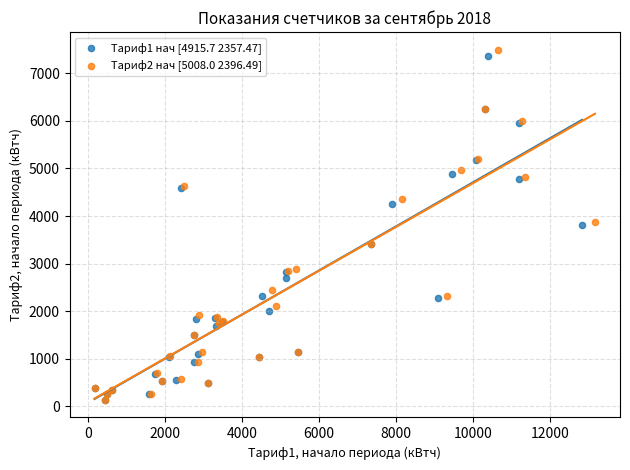

Which series has the widest spread of Y values?

Тариф2 нач [5008.0 2396.49]